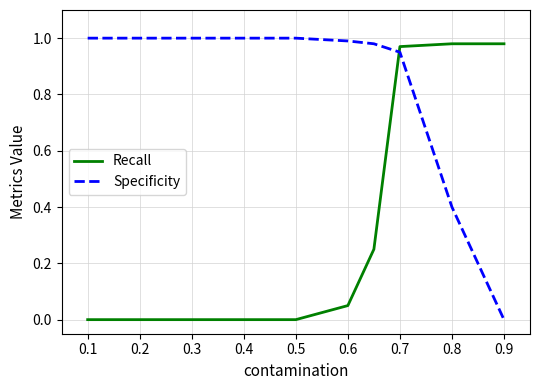

Which series ends up on top after the final intersection of Recall and Specificity?

Recall